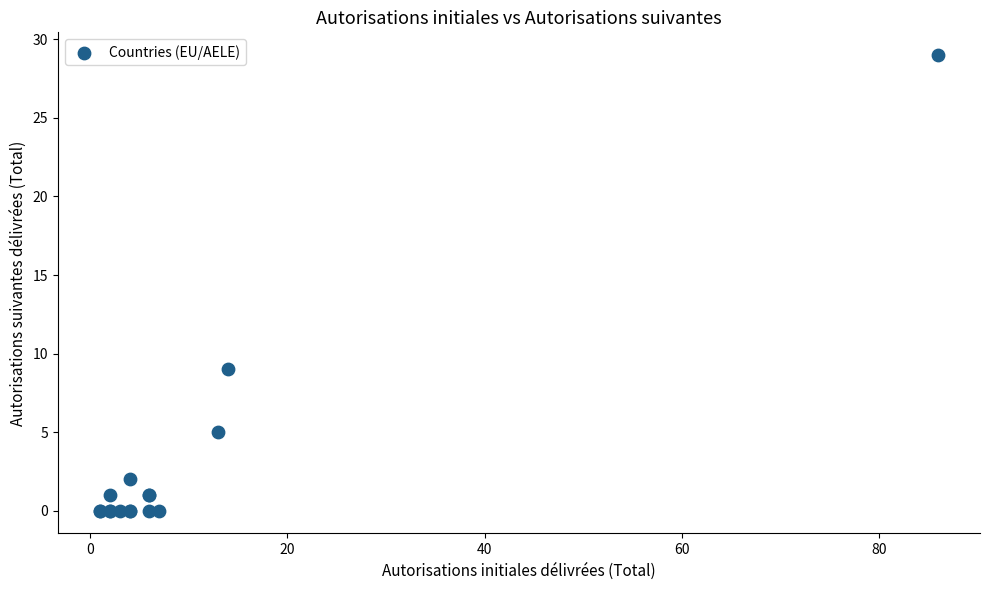

What Y value in the scatter plot is closest to 14?

9